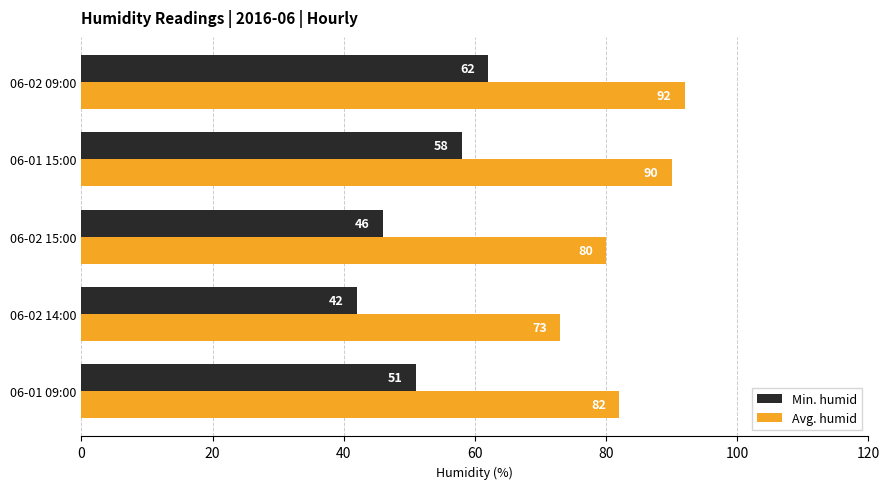

Is it true that Min. humid equals 103 at 06-02 09:00?

False